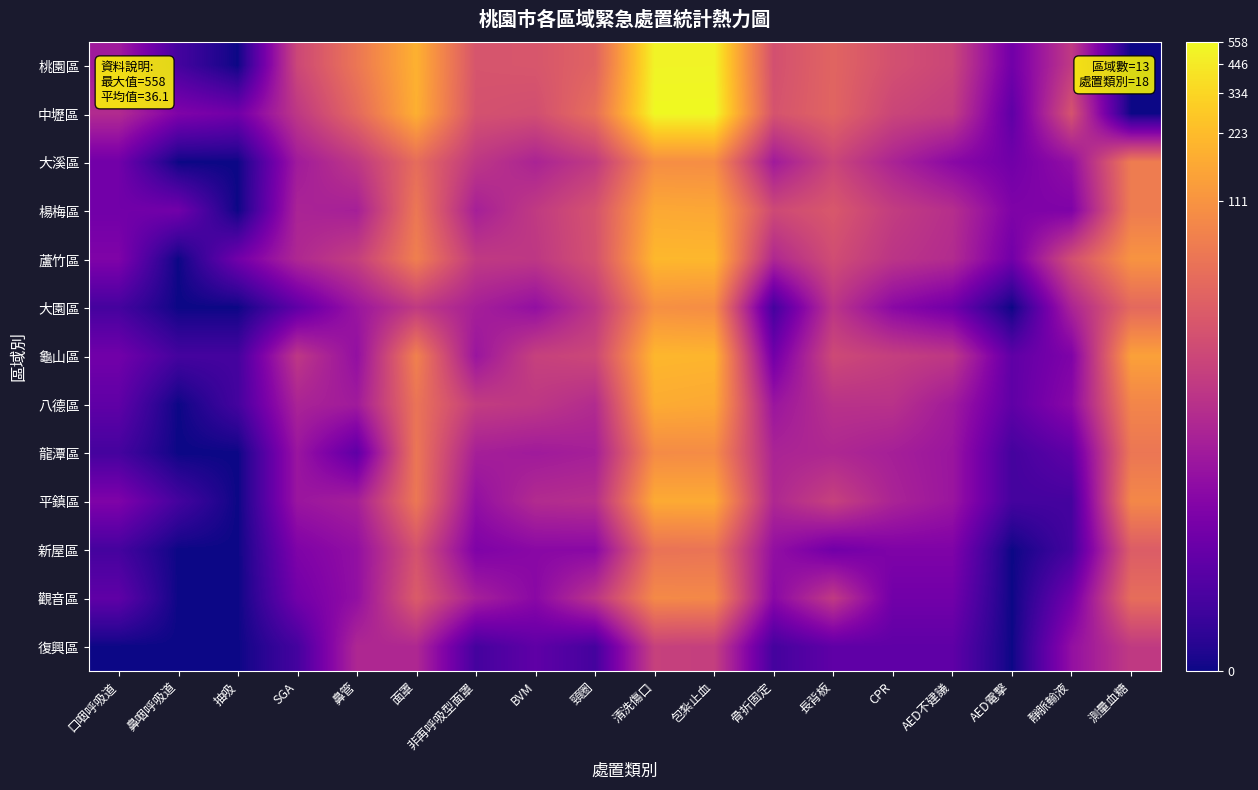

Reading left to right, what are all the values shown in this chart?

桃園區: 口咽呼吸道=2.2	鼻咽呼吸道=0.7	抽吸=0.0	SGA=3.2	鼻管=4.2	面罩=5.2	非再呼吸型面罩=3.5	BVM=3.5	頸圈=3.8	清洗傷口=6.2	包紮止血=6.2	骨折固定=3.4	長背板=3.8	CPR=3.4	AED不建議=3.1	AED電擊=1.4	靜脈輸液=2.9	測量血糖=0.0
中壢區: 口咽呼吸道=2.6	鼻咽呼吸道=1.6	抽吸=1.4	SGA=2.8	鼻管=3.9	面罩=5.2	非再呼吸型面罩=3.4	BVM=3.3	頸圈=4.0	清洗傷口=6.3	包紮止血=6.3	骨折固定=3.4	長背板=3.8	CPR=3.1	AED不建議=2.9	AED電擊=1.1	靜脈輸液=3.4	測量血糖=0.0
大溪區: 口咽呼吸道=1.4	鼻咽呼吸道=0.0	抽吸=0.0	SGA=2.2	鼻管=2.8	面罩=4.0	非再呼吸型面罩=2.8	BVM=2.4	頸圈=2.9	清洗傷口=4.6	包紮止血=4.6	骨折固定=2.2	長背板=3.1	CPR=2.4	AED不建議=1.8	AED電擊=1.4	靜脈輸液=1.9	測量血糖=4.3
楊梅區: 口咽呼吸道=1.4	鼻咽呼吸道=1.4	抽吸=0.0	SGA=2.4	鼻管=2.3	面罩=4.2	非再呼吸型面罩=2.3	BVM=2.9	頸圈=3.4	清洗傷口=5.1	包紮止血=5.1	骨折固定=3.2	長背板=3.5	CPR=2.9	AED不建議=2.6	AED電擊=1.6	靜脈輸液=1.6	測量血糖=4.3
蘆竹區: 口咽呼吸道=1.6	鼻咽呼吸道=0.0	抽吸=1.4	SGA=2.5	鼻管=3.0	面罩=4.3	非再呼吸型面罩=2.9	BVM=2.8	頸圈=3.4	清洗傷口=5.3	包紮止血=5.3	骨折固定=2.5	長背板=3.3	CPR=2.8	AED不建議=2.6	AED電擊=1.4	靜脈輸液=3.3	測量血糖=4.7
大園區: 口咽呼吸道=0.7	鼻咽呼吸道=0.0	抽吸=0.0	SGA=1.1	鼻管=2.1	面罩=2.9	非再呼吸型面罩=2.3	BVM=1.9	頸圈=2.8	清洗傷口=4.7	包紮止血=4.6	骨折固定=0.7	長背板=2.8	CPR=1.8	AED不建議=1.4	AED電擊=0.0	靜脈輸液=2.4	測量血糖=3.9
龜山區: 口咽呼吸道=1.4	鼻咽呼吸道=0.7	抽吸=0.7	SGA=2.8	鼻管=1.9	面罩=4.4	非再呼吸型面罩=2.1	BVM=3.0	頸圈=3.2	清洗傷口=5.3	包紮止血=5.3	骨折固定=1.4	長背板=3.2	CPR=3.0	AED不建議=2.8	AED電擊=1.1	靜脈輸液=1.6	測量血糖=5.0
八德區: 口咽呼吸道=1.1	鼻咽呼吸道=0.0	抽吸=0.7	SGA=2.4	鼻管=2.2	面罩=4.1	非再呼吸型面罩=2.9	BVM=2.8	頸圈=2.6	清洗傷口=5.1	包紮止血=5.1	骨折固定=2.1	長背板=2.7	CPR=2.7	AED不建議=2.2	AED電擊=1.1	靜脈輸液=1.8	測量血糖=4.5
龍潭區: 口咽呼吸道=0.7	鼻咽呼吸道=0.0	抽吸=0.0	SGA=2.1	鼻管=1.1	面罩=4.2	非再呼吸型面罩=2.3	BVM=2.2	頸圈=2.3	清洗傷口=4.6	包紮止血=4.6	骨折固定=2.4	長背板=2.5	CPR=2.3	AED不建議=2.1	AED電擊=0.7	靜脈輸液=1.1	測量血糖=4.2
平鎮區: 口咽呼吸道=1.6	鼻咽呼吸道=0.7	抽吸=0.0	SGA=2.1	鼻管=2.3	面罩=4.2	非再呼吸型面罩=1.9	BVM=2.6	頸圈=2.6	清洗傷口=5.1	包紮止血=5.1	骨折固定=2.5	長背板=3.0	CPR=2.4	AED不建議=2.1	AED電擊=0.7	靜脈輸液=0.7	測量血糖=4.5
新屋區: 口咽呼吸道=0.7	鼻咽呼吸道=0.0	抽吸=0.0	SGA=1.6	鼻管=1.9	面罩=3.4	非再呼吸型面罩=1.6	BVM=1.8	頸圈=1.8	清洗傷口=4.1	包紮止血=4.1	骨折固定=1.9	長背板=1.4	CPR=1.6	AED不建議=1.6	AED電擊=0.0	靜脈輸液=0.7	測量血糖=3.6
觀音區: 口咽呼吸道=1.1	鼻咽呼吸道=0.0	抽吸=0.0	SGA=1.4	鼻管=1.9	面罩=3.6	非再呼吸型面罩=2.3	BVM=1.8	頸圈=2.8	清洗傷口=4.5	包紮止血=4.5	骨折固定=1.8	長背板=2.9	CPR=1.4	AED不建議=1.4	AED電擊=0.0	靜脈輸液=1.4	測量血糖=4.0
復興區: 口咽呼吸道=0.0	鼻咽呼吸道=0.0	抽吸=0.0	SGA=0.7	鼻管=2.5	面罩=2.5	非再呼吸型面罩=0.7	BVM=1.1	頸圈=0.7	清洗傷口=3.0	包紮止血=3.0	骨折固定=0.7	長背板=1.1	CPR=1.1	AED不建議=1.1	AED電擊=0.0	靜脈輸液=1.9	測量血糖=2.9